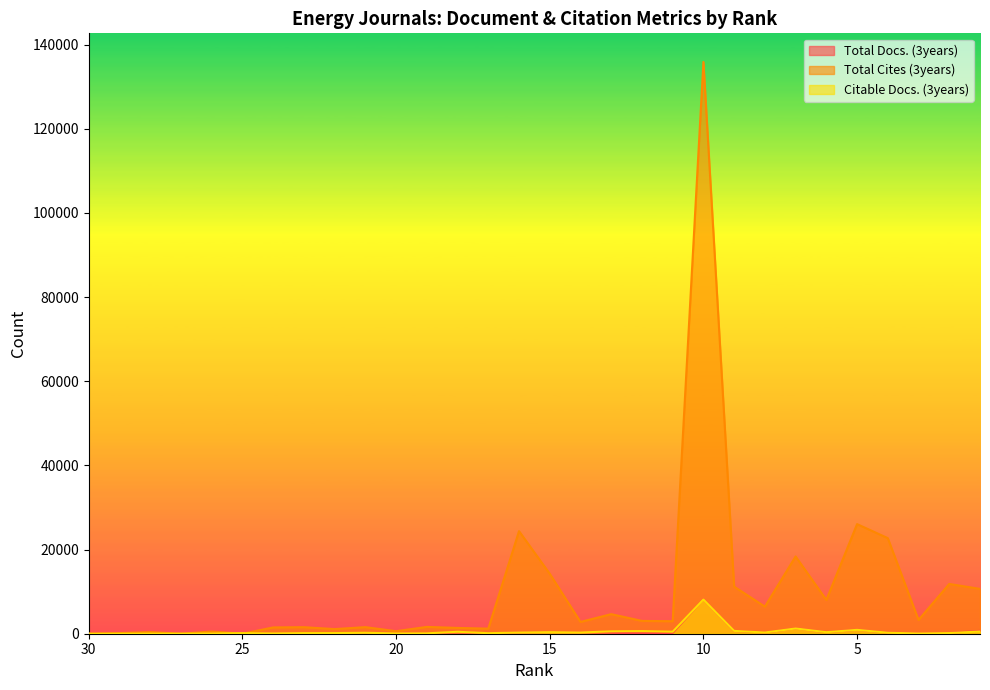

Reading left to right, list all the values displayed in this chart.

Total Docs. (3years): 0	7	23	0	14	0	22	62	20	77	18	60	271	66	288	375	302	207	117	201	8171	673	295	1256	367	932	244	61	157	681
Total Cites (3years): 0	152	394	0	526	0	1497	1554	1101	1568	601	1622	1378	1207	24381	14250	2803	4652	3045	2974	135898	11188	6439	18366	8035	26053	22718	3281	11831	10656
Citable Docs. (3years): 0	3	16	13	44	137	76	149	153	221	73	94	459	127	288	372	290	562	624	477	8136	673	290	1248	367	926	234	59	157	525